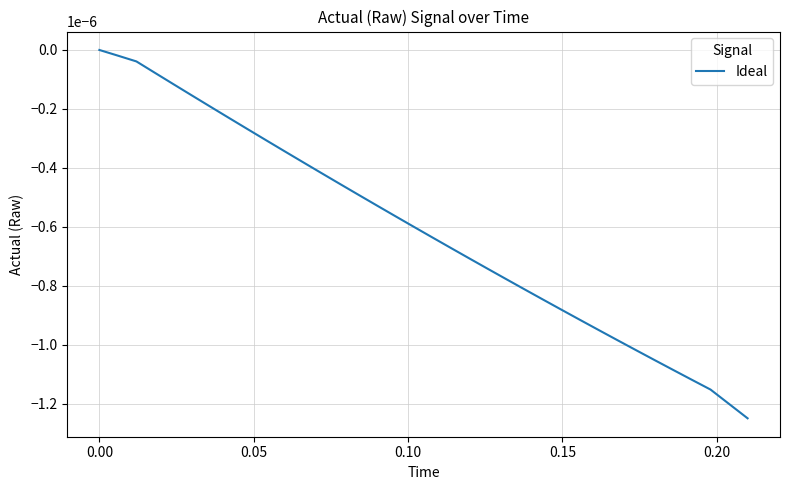

Where is the data nearest to the value 0?

0.00